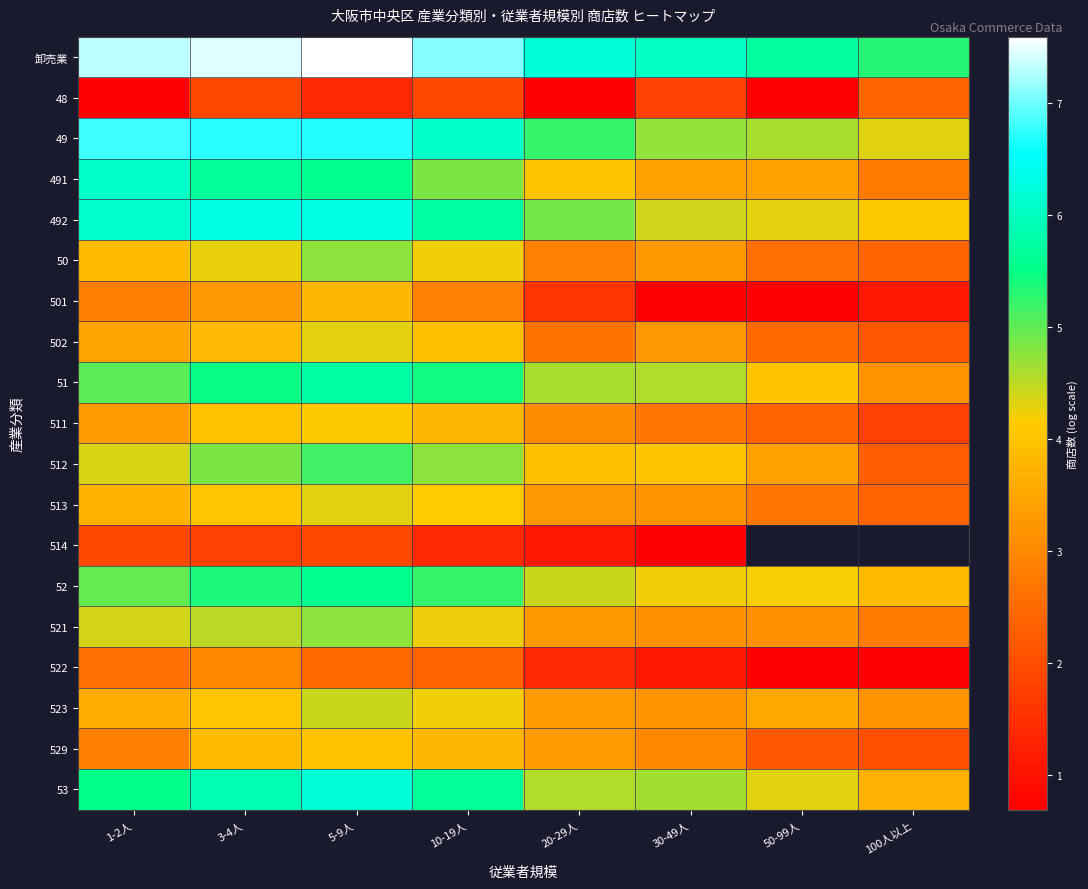

Which category has the highest value across all series?

5-9人